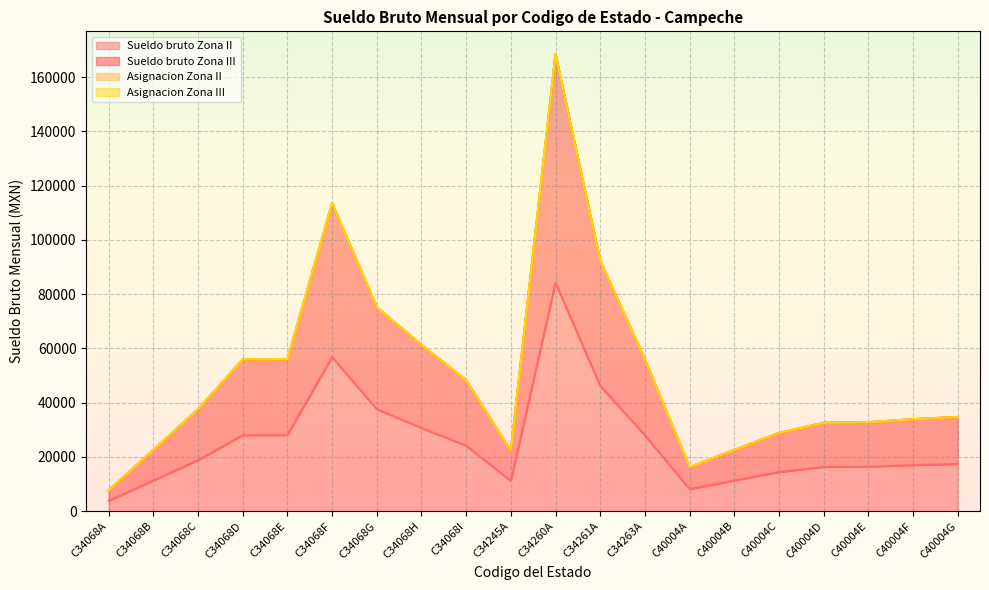

What is the minimum value shown in the chart?

3815.2